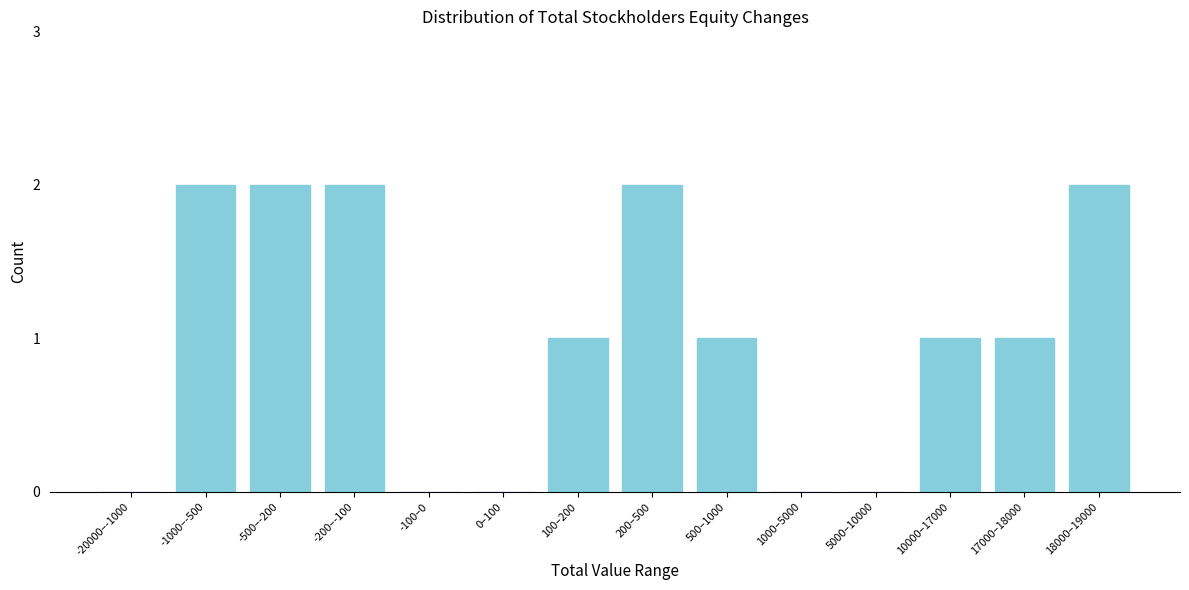

Reading left to right, what are all the values shown in this chart?

-20000–-1000=0	-1000–-500=2	-500–-200=2	-200–-100=2	-100–0=0	0–100=0	100–200=1	200–500=2	500–1000=1	1000–5000=0	5000–10000=0	10000–17000=1	17000–18000=1	18000–19000=2